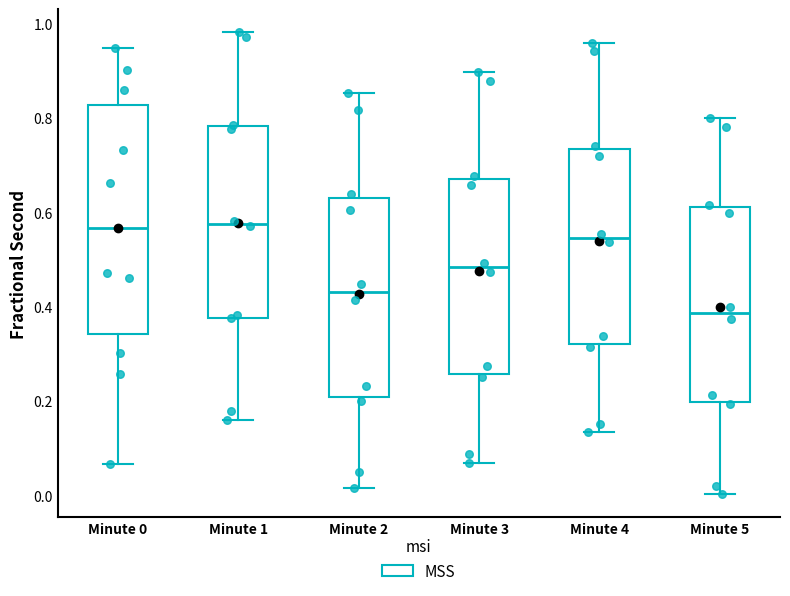

Where does the upper whisker of the box for Minute 4 end on the y-axis? The values are not printed on the chart, so give them approximately, as read against the axis.

0.96